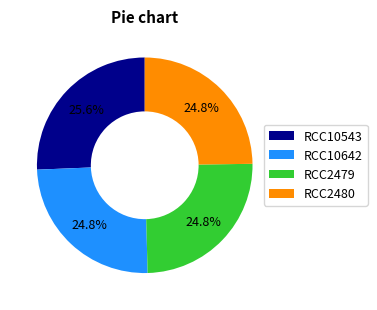

Does RCC2480 account for over 50% of the chart?

No